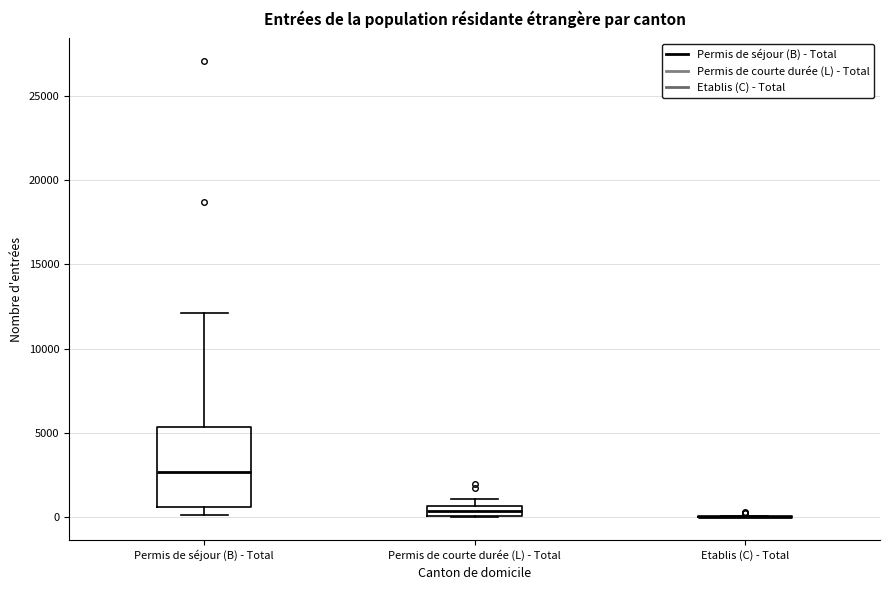

Where does the upper whisker of the box for Permis de séjour (B) - Total end on the y-axis? The values are not printed on the chart, so give them approximately, as read against the axis.

12000